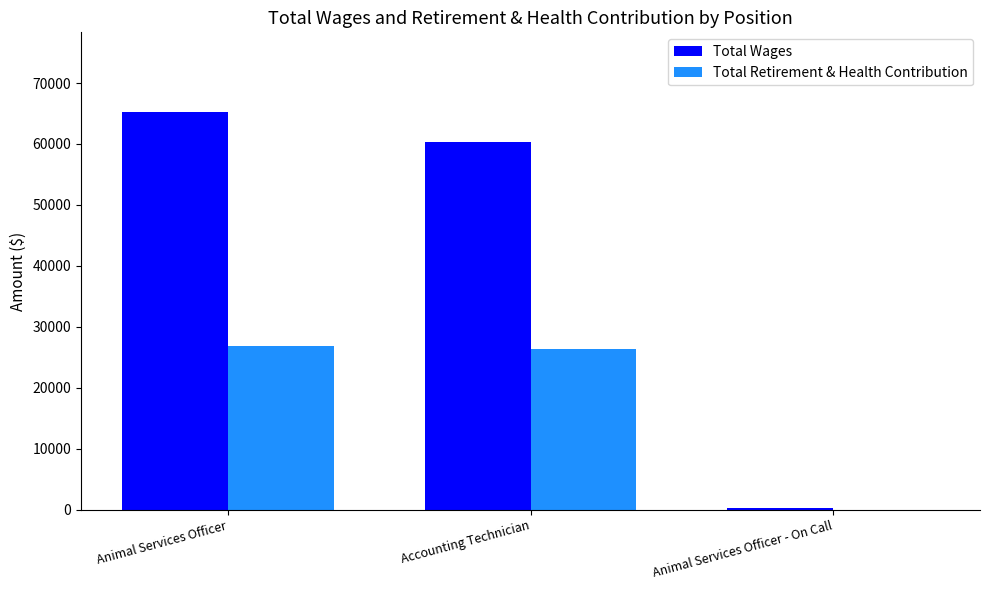

The value of Total Wages at Animal Services Officer is 65259. True or false?

True